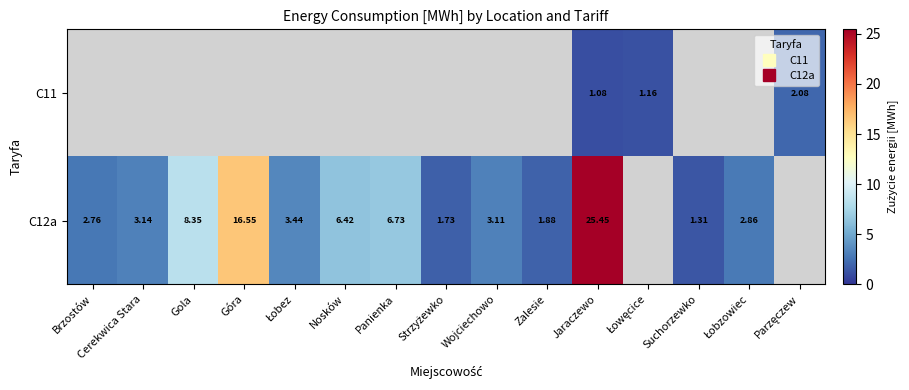

How many data points in C12a are less than 3?

5